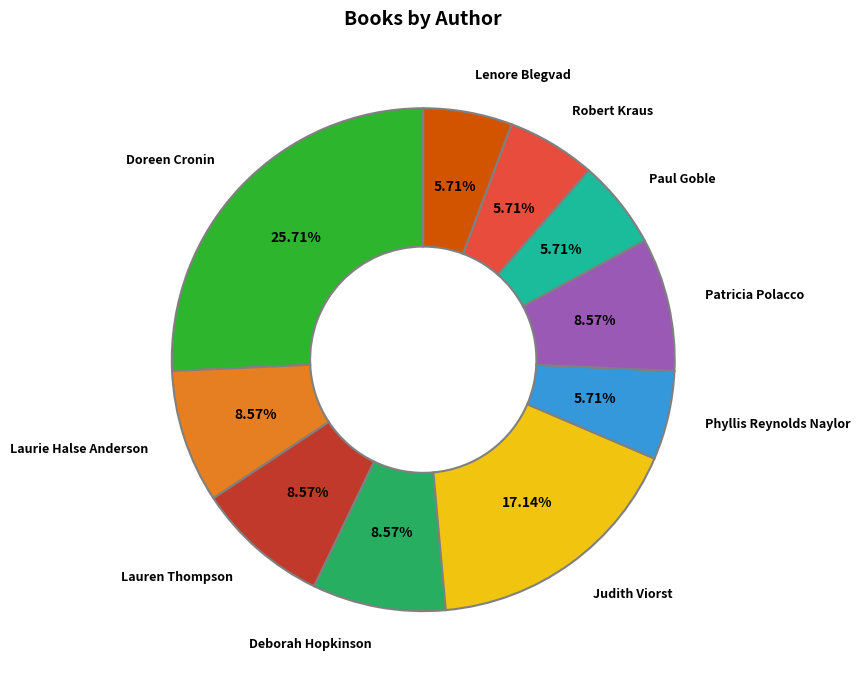

Does Lauren Thompson represent more than half of the total?

No